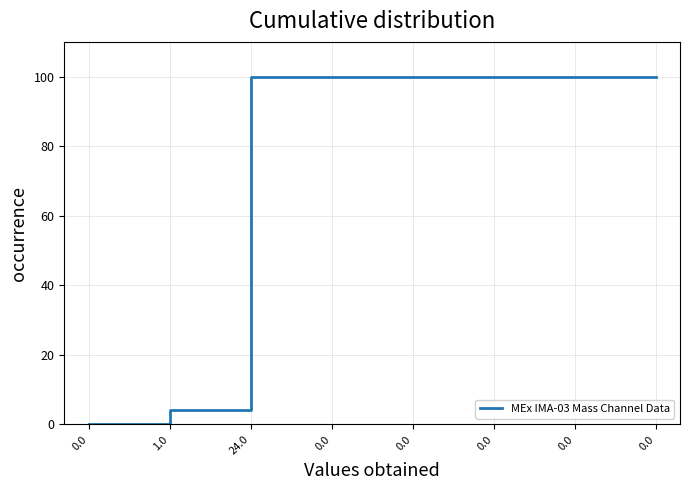

What is the sum of the values at 24.0 and 0.0?

200